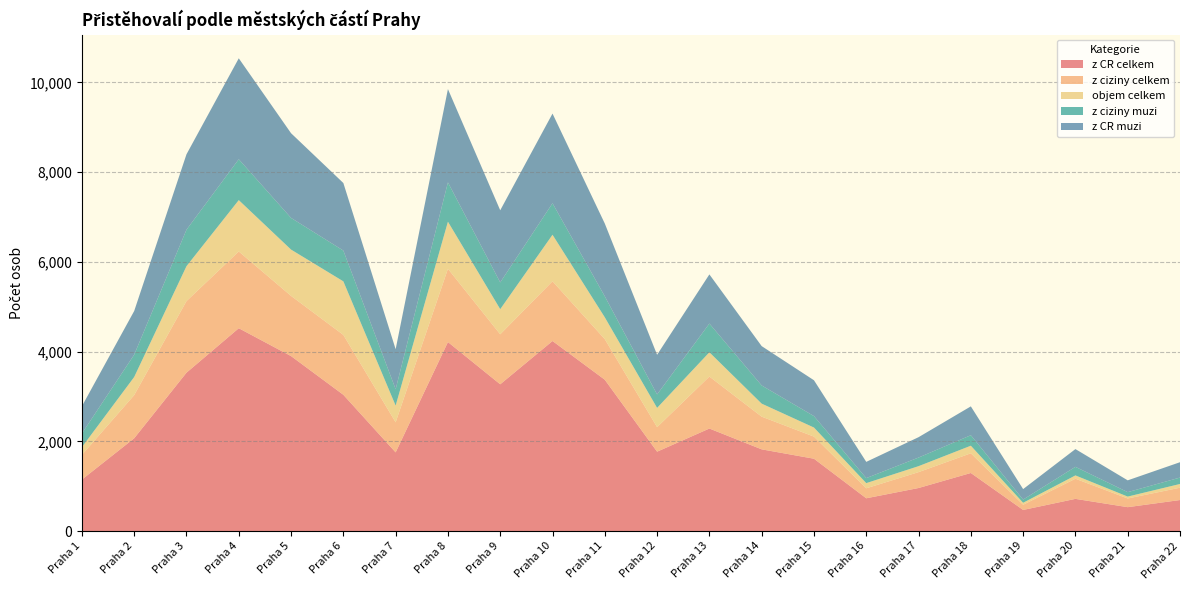

Reading left to right, transcribe all the data shown in this chart.

z CR celkem: Praha 1=1147	Praha 2=2068	Praha 3=3530	Praha 4=4521	Praha 5=3900	Praha 6=3037	Praha 7=1753	Praha 8=4213	Praha 9=3271	Praha 10=4236	Praha 11=3373	Praha 12=1769	Praha 13=2285	Praha 14=1821	Praha 15=1612	Praha 16=730	Praha 17=959	Praha 18=1294	Praha 19=470	Praha 20=717	Praha 21=532	Praha 22=691
z ciziny celkem: Praha 1=551	Praha 2=962	Praha 3=1596	Praha 4=1711	Praha 5=1342	Praha 6=1335	Praha 7=671	Praha 8=1633	Praha 9=1115	Praha 10=1332	Praha 11=905	Praha 12=547	Praha 13=1159	Praha 14=729	Praha 15=493	Praha 16=223	Praha 17=354	Praha 18=439	Praha 19=116	Praha 20=449	Praha 21=194	Praha 22=275
objem celkem: Praha 1=172	Praha 2=404	Praha 3=778	Praha 4=1145	Praha 5=1032	Praha 6=1194	Praha 7=372	Praha 8=1050	Praha 9=560	Praha 10=1037	Praha 11=486	Praha 12=429	Praha 13=541	Praha 14=290	Praha 15=202	Praha 16=115	Praha 17=133	Praha 18=169	Praha 19=44	Praha 20=74	Praha 21=42	Praha 22=83
z ciziny muzi: Praha 1=305	Praha 2=497	Praha 3=813	Praha 4=911	Praha 5=706	Praha 6=686	Praha 7=365	Praha 8=876	Praha 9=596	Praha 10=702	Praha 11=468	Praha 12=300	Praha 13=640	Praha 14=405	Praha 15=255	Praha 16=112	Praha 17=192	Praha 18=234	Praha 19=71	Praha 20=191	Praha 21=99	Praha 22=143
z CR muzi: Praha 1=607	Praha 2=974	Praha 3=1681	Praha 4=2250	Praha 5=1888	Praha 6=1506	Praha 7=892	Praha 8=2080	Praha 9=1608	Praha 10=1999	Praha 11=1622	Praha 12=884	Praha 13=1096	Praha 14=877	Praha 15=799	Praha 16=362	Praha 17=454	Praha 18=643	Praha 19=234	Praha 20=396	Praha 21=263	Praha 22=342